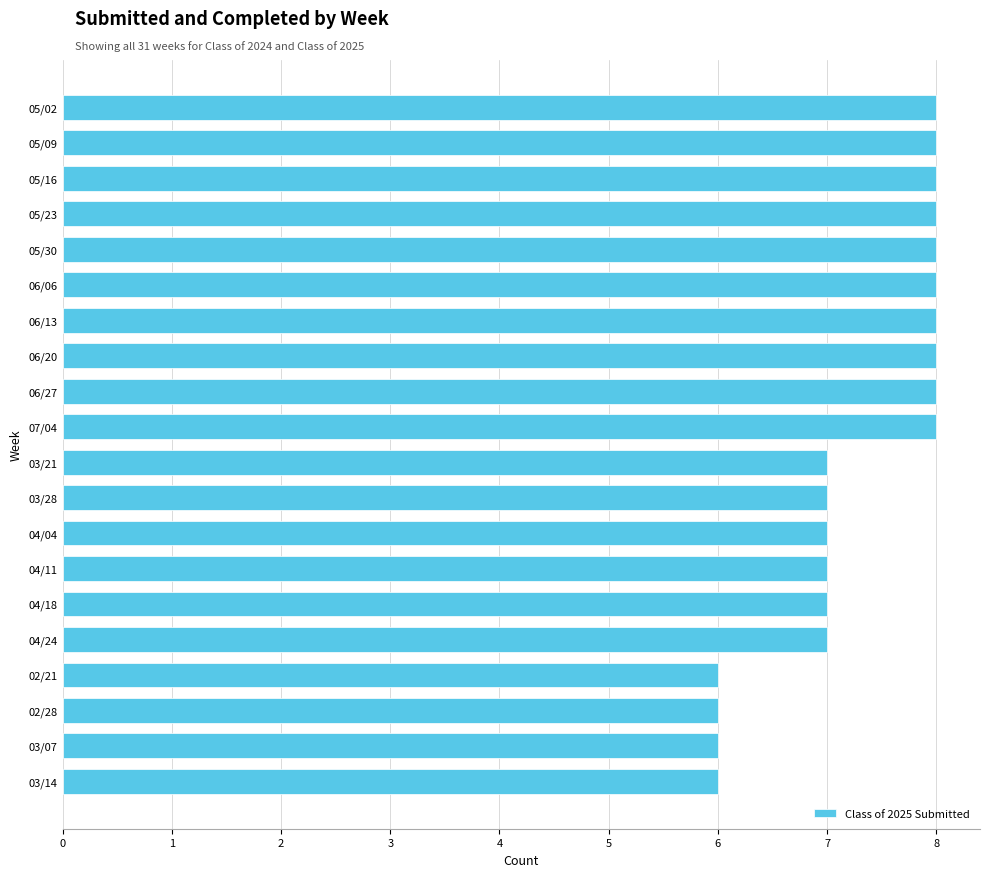

How many categories are shown in the chart?

20